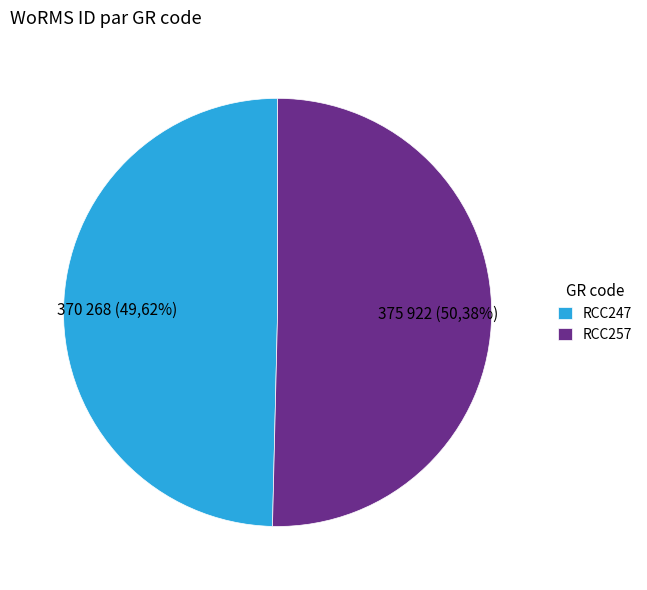

To the nearest percent, what is the difference between the RCC247 and RCC257 slice percentages?

1%